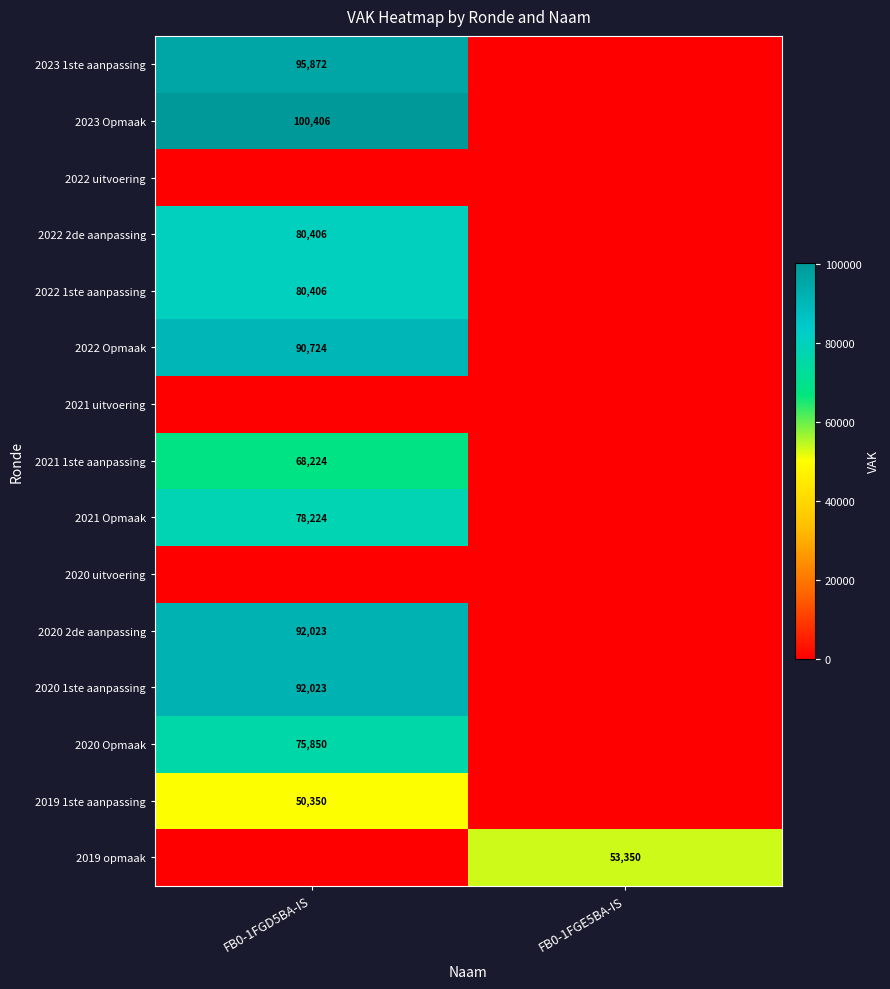

How many 2020 2de aanpassing values are between 0 and 92023?

2